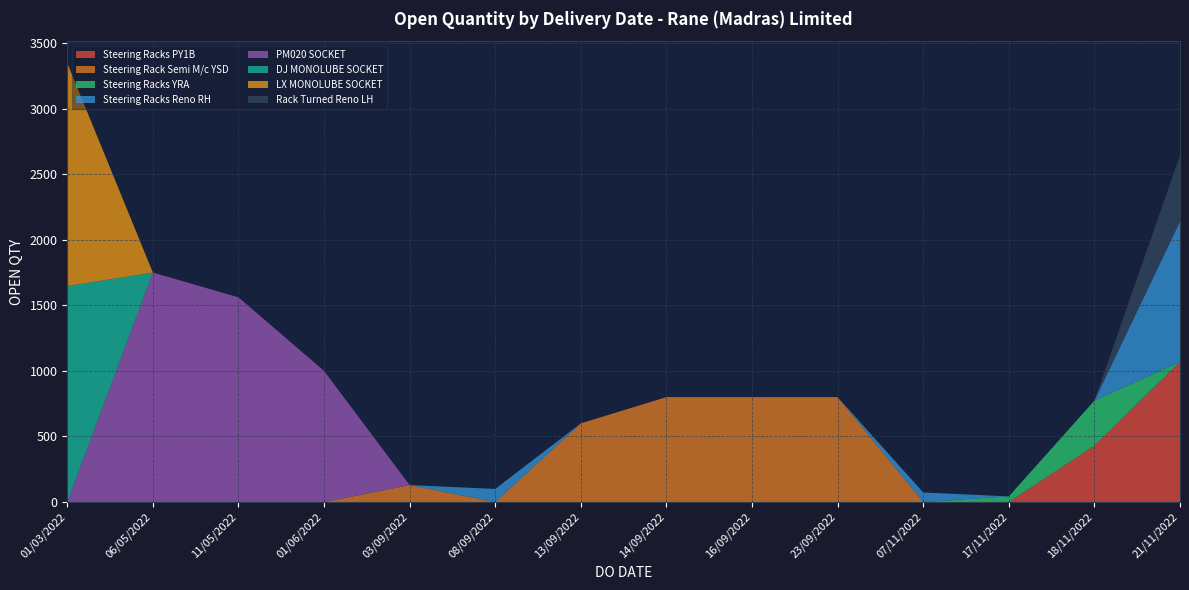

Which category has the highest value in the Steering Racks PY1B series?

21/11/2022